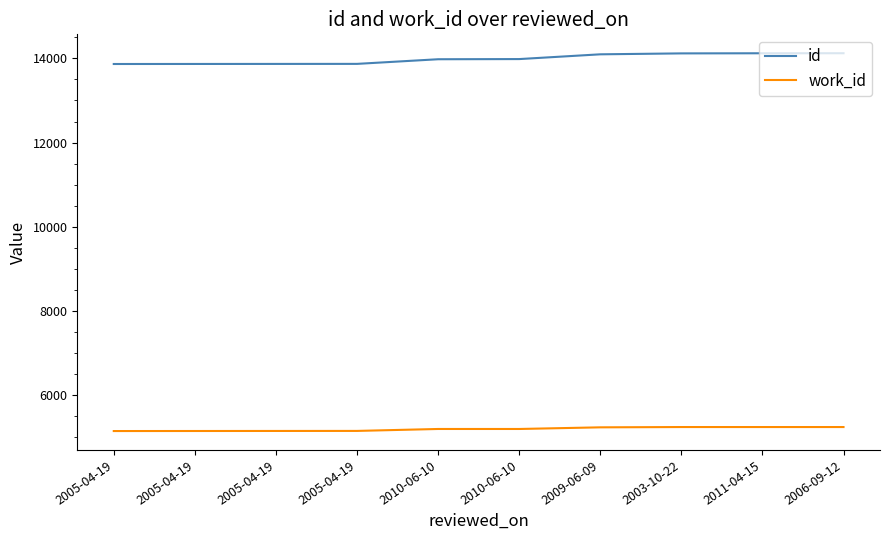

Rank the series by their maximum value, from highest to lowest.

id, work_id